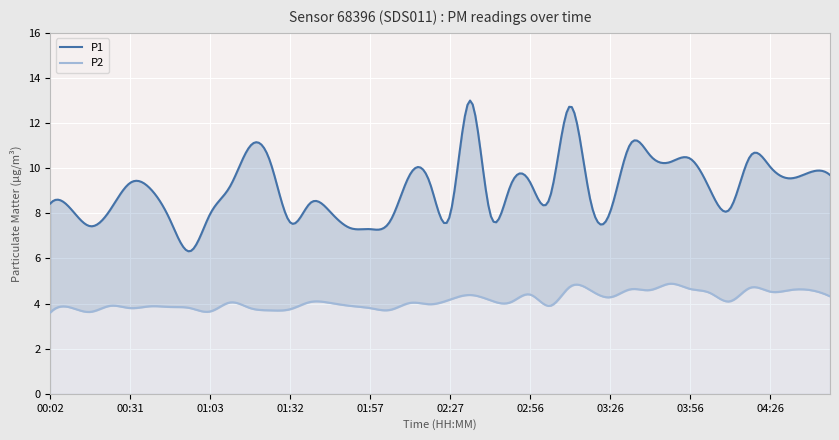

What position from the right is 04:26?

4